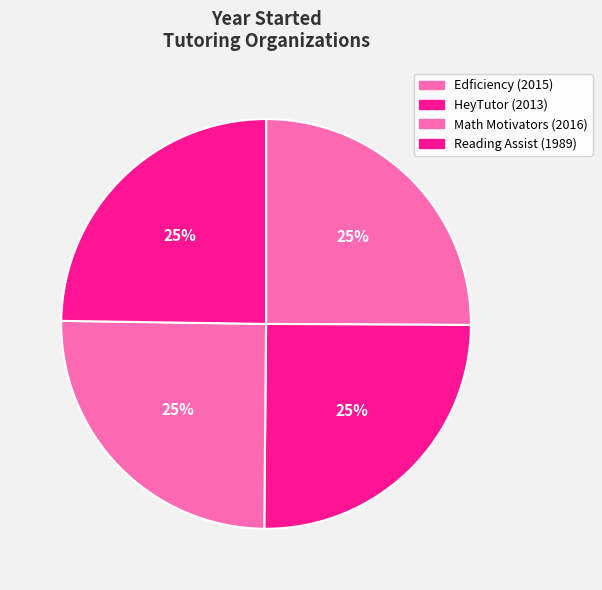

Is there any slice that represents more than half of the pie?

No